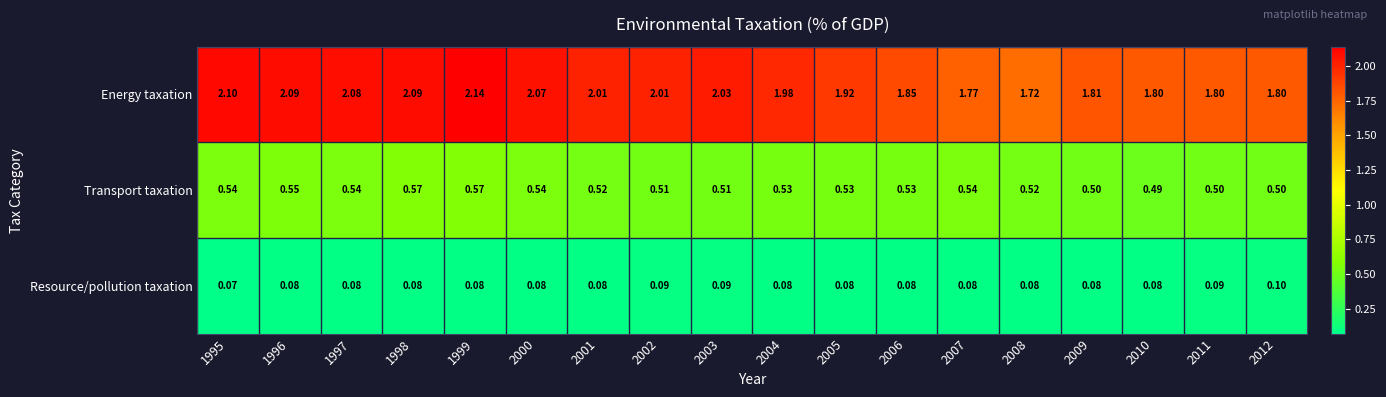

What is the greatest value displayed?

2.1